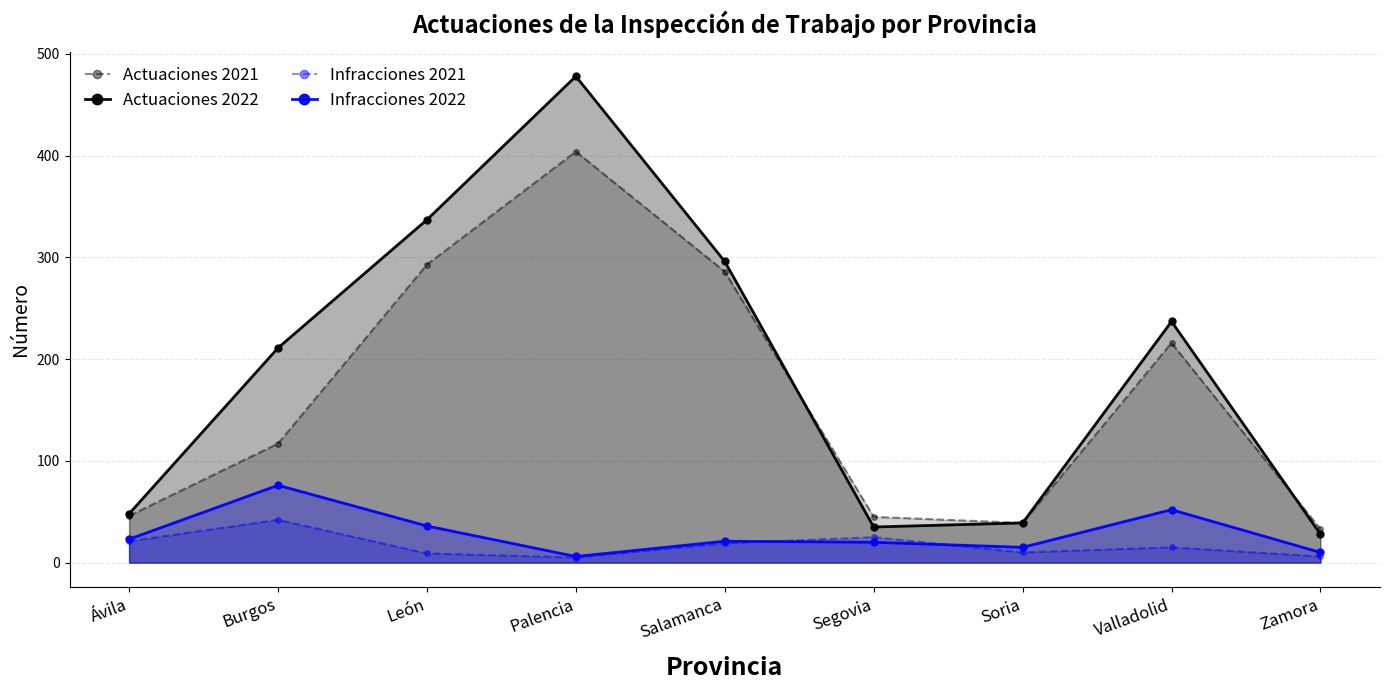

What position from the right is Zamora?

1